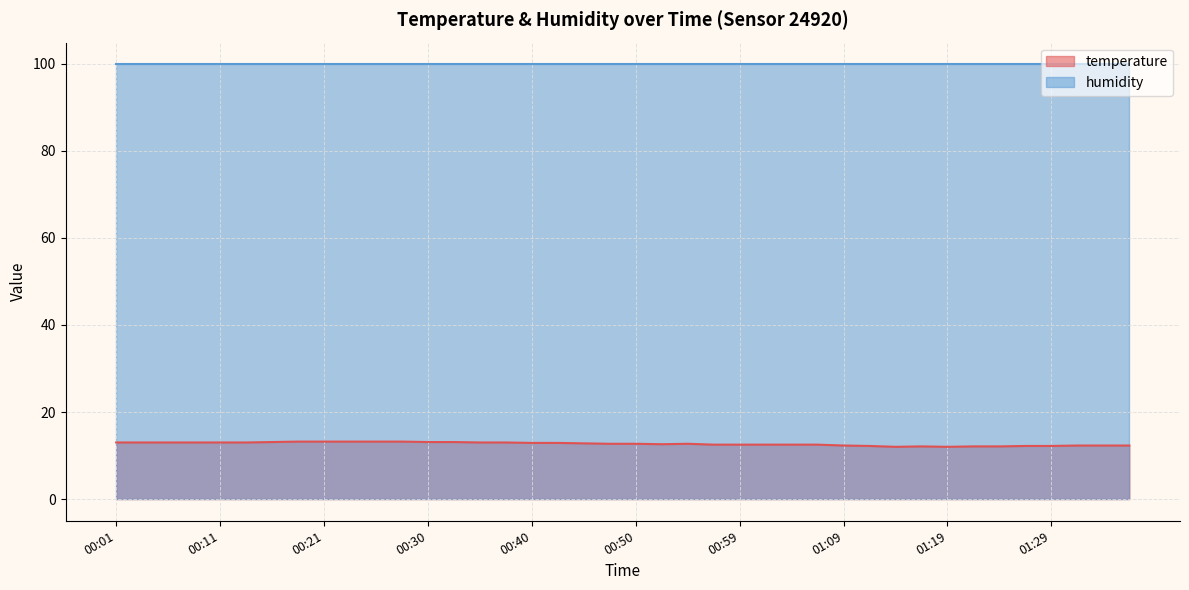

What is the ratio of the value at 00:30 to the value at 00:57?

1.0